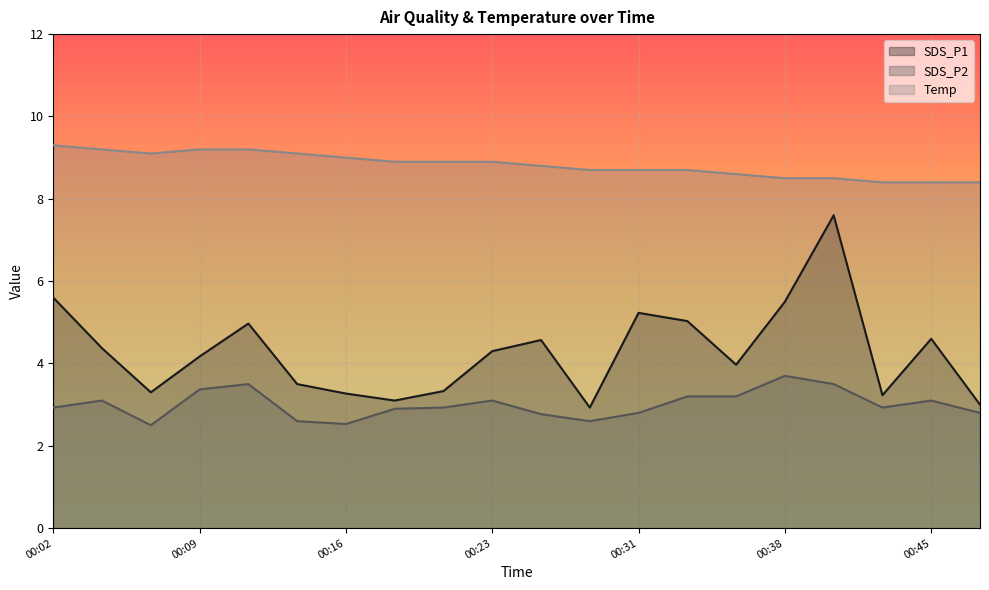

True or false: Temp and SDS_P2 cross at least once.

False